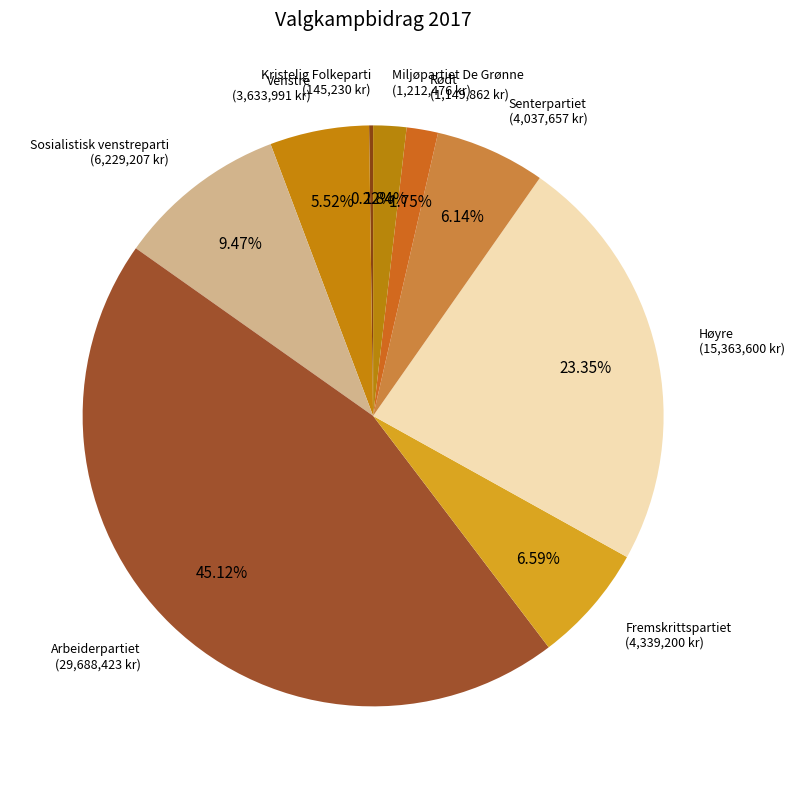

Count the number of slices in the pie.

9